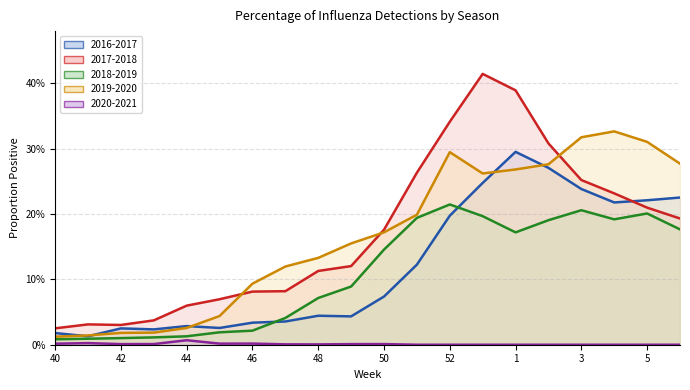

Which series has the widest spread of values?

2017-2018